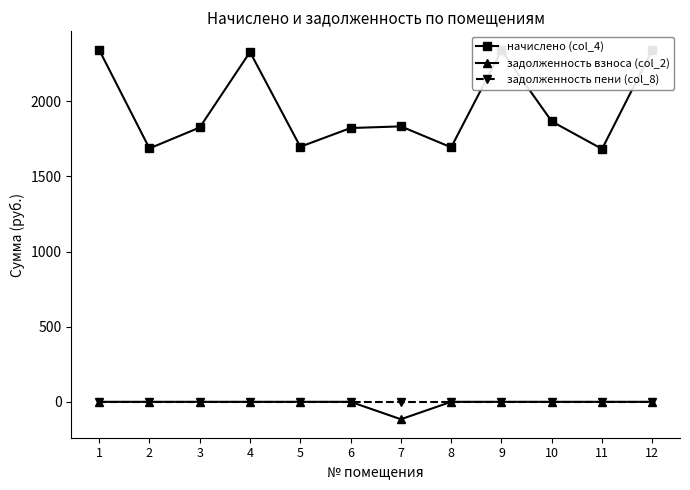

The value of задолженность пени (col_8) at 10 is 0.0. True or false?

True